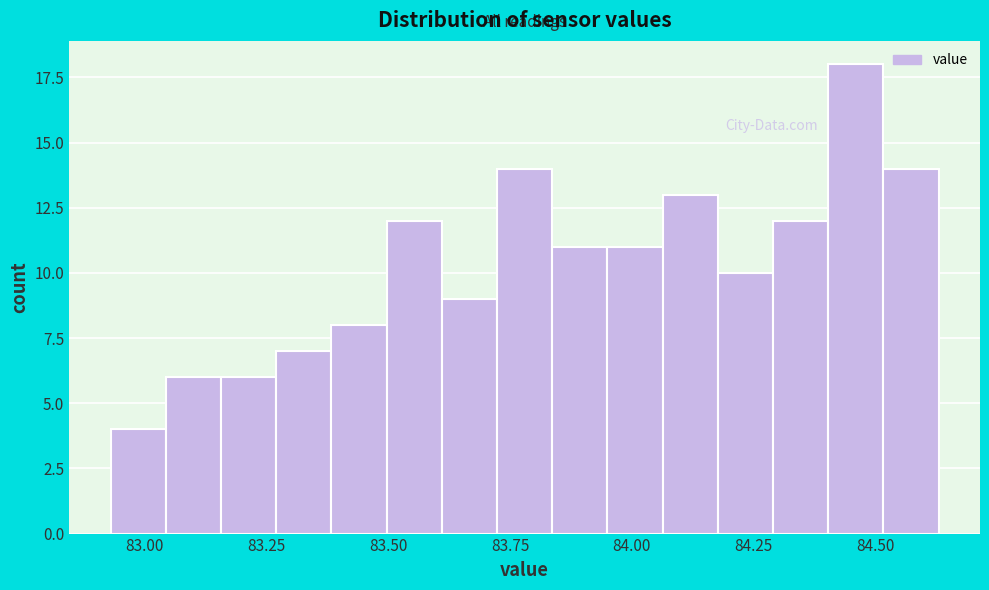

Around what value on the x-axis is the tallest bar? Give the approximate position of its centre, as read against the axis.

84.45